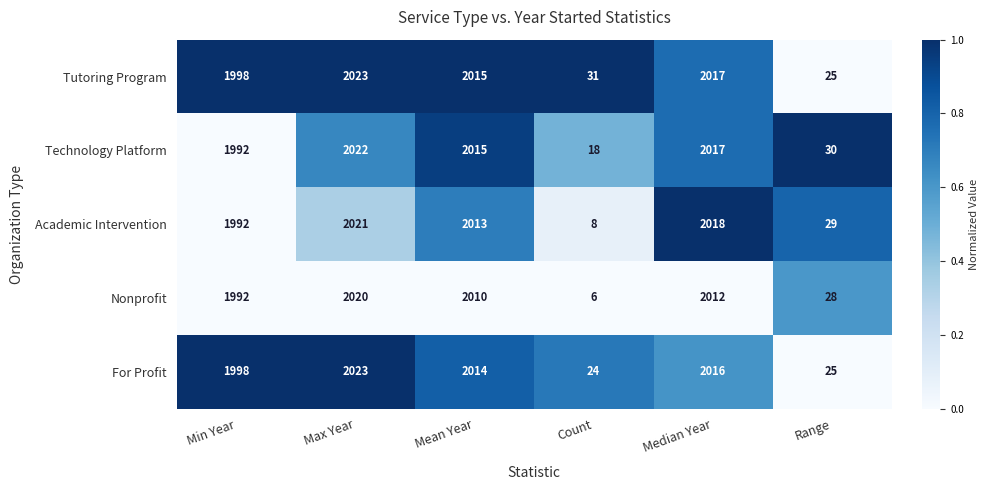

Which series has the largest range (max minus min)?

Nonprofit